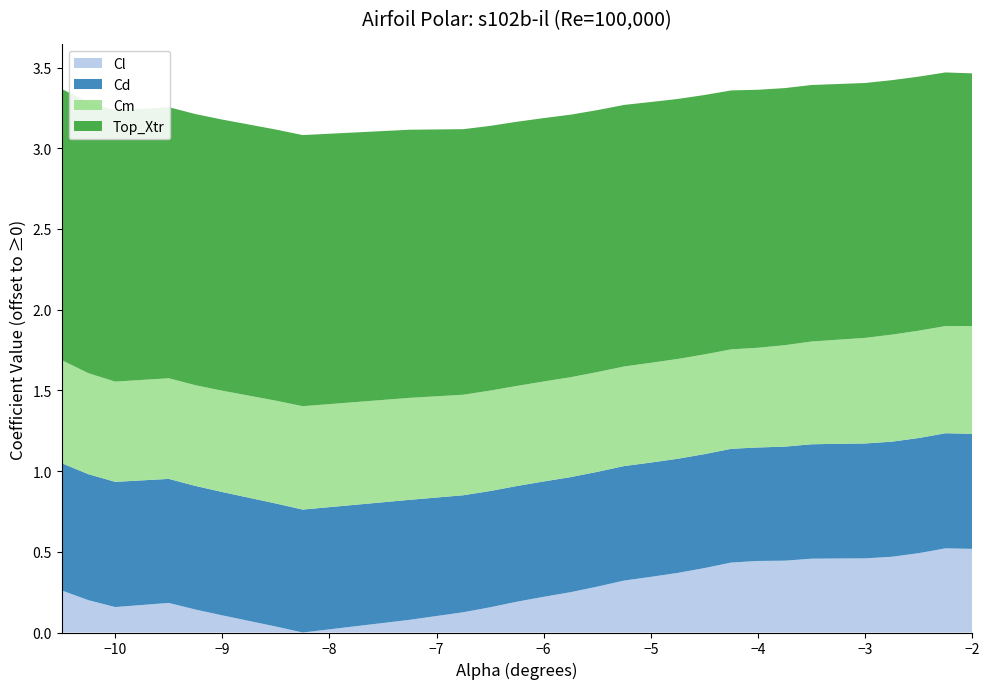

Does the chart have visible grid lines?

No